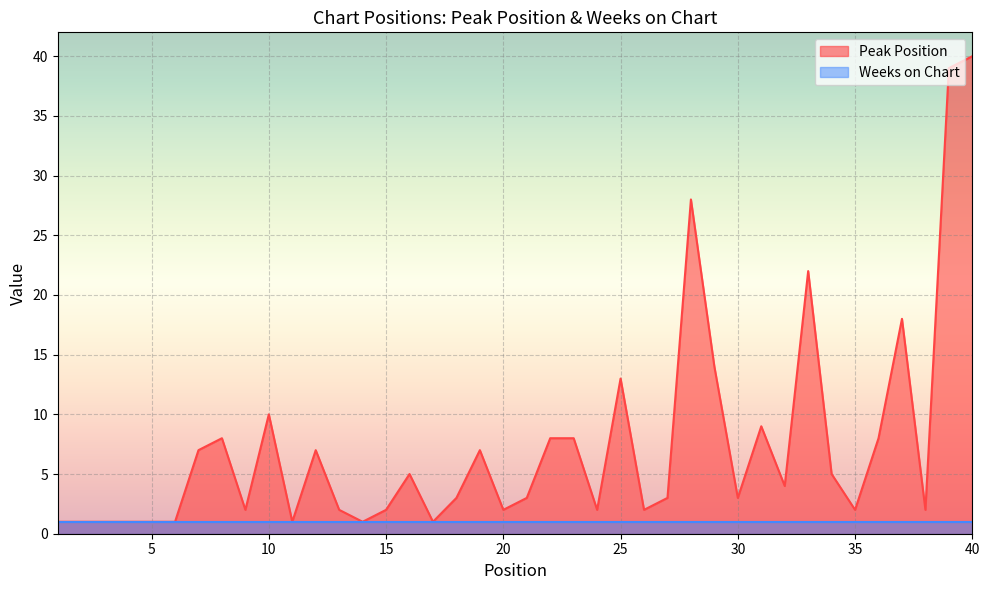

Between 8 and 34, which is larger?

8